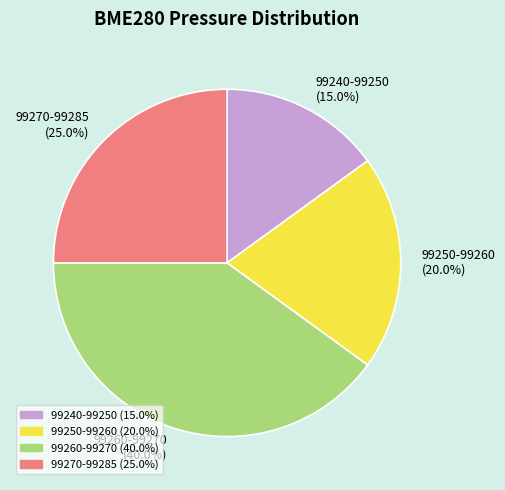

Which category has the smallest portion of the pie?

99240-99250